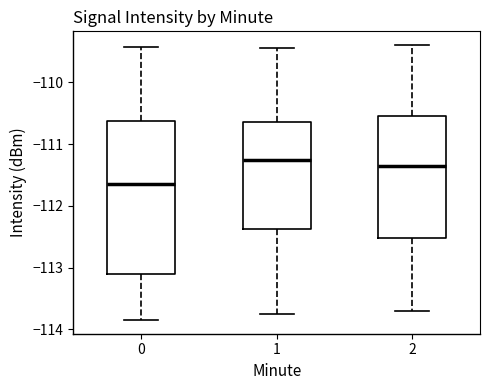

Reading left to right, read every box against the y-axis: the position of its median line, the range the box covers, and the ends of its whiskers. The values are not printed on the chart, so give them approximately, as read against the axis.

0: median -111.7, box -113.1 to -110.6, whiskers -113.8 to -109.4
1: median -111.3, box -112.4 to -110.6, whiskers -113.7 to -109.4
2: median -111.3, box -112.5 to -110.5, whiskers -113.7 to -109.4